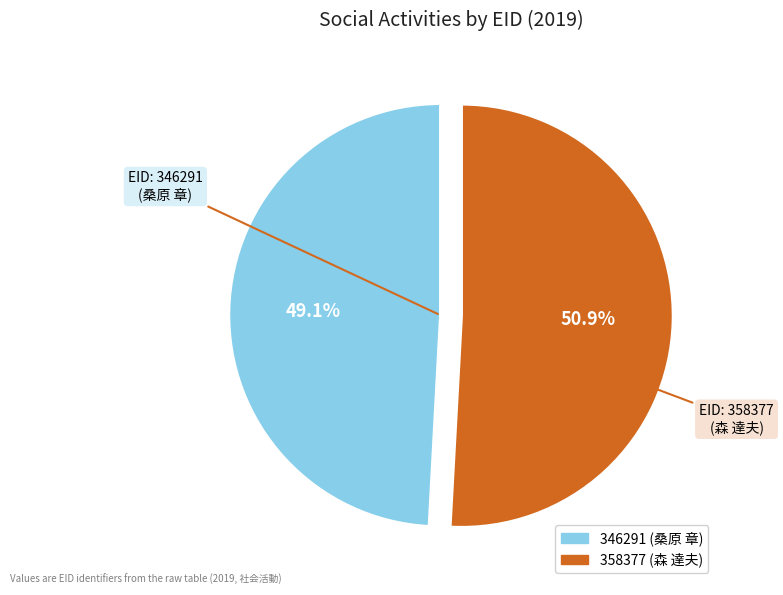

Does 358377 account for over 50% of the chart?

Yes